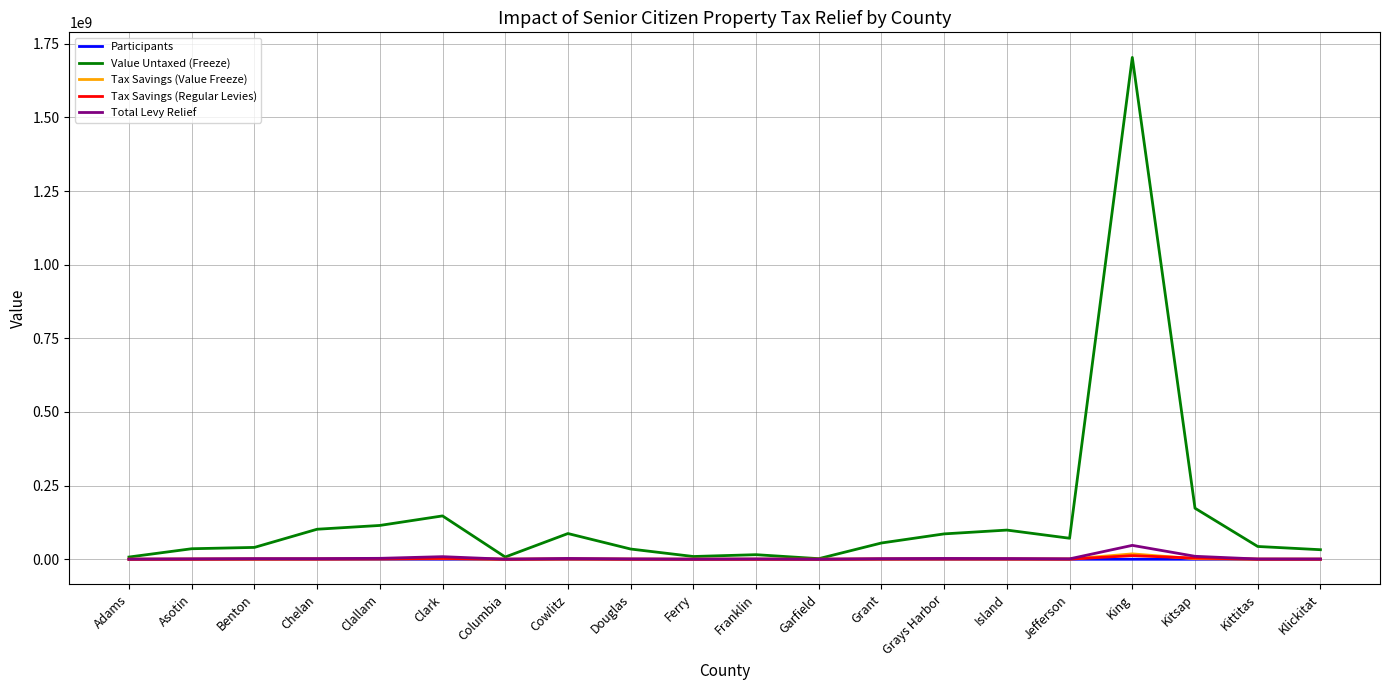

What value does the Value Untaxed (Freeze) series have at Clark?

147169624.0